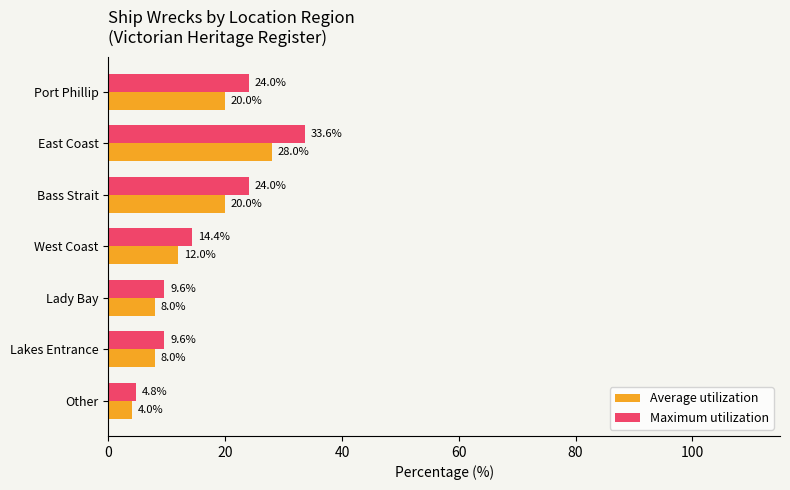

What is the spread (max minus min) of values at East Coast?

5.6